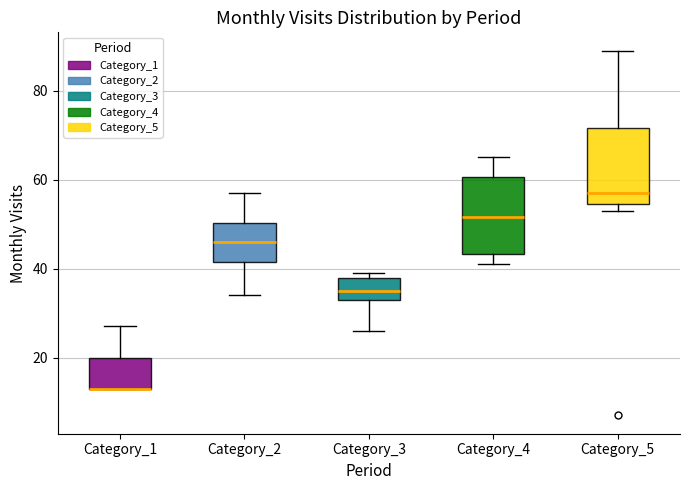

Reading left to right, transcribe this box plot: for each box, give where its median line is, the range the box spans, and where its two whiskers end, as read against the y-axis. The values are not printed on the chart, so give them approximately, as read against the axis.

Category_1: median 14 (drawn on the box's lower edge), box 14 to 20, whiskers 14 to 28
Category_2: median 46, box 42 to 50, whiskers 34 to 58
Category_3: median 36, box 34 to 38, whiskers 26 to 40
Category_4: median 52, box 44 to 60, whiskers 42 to 66
Category_5: median 58, box 54 to 72, whiskers 54 (just below the box's lower edge) to 90